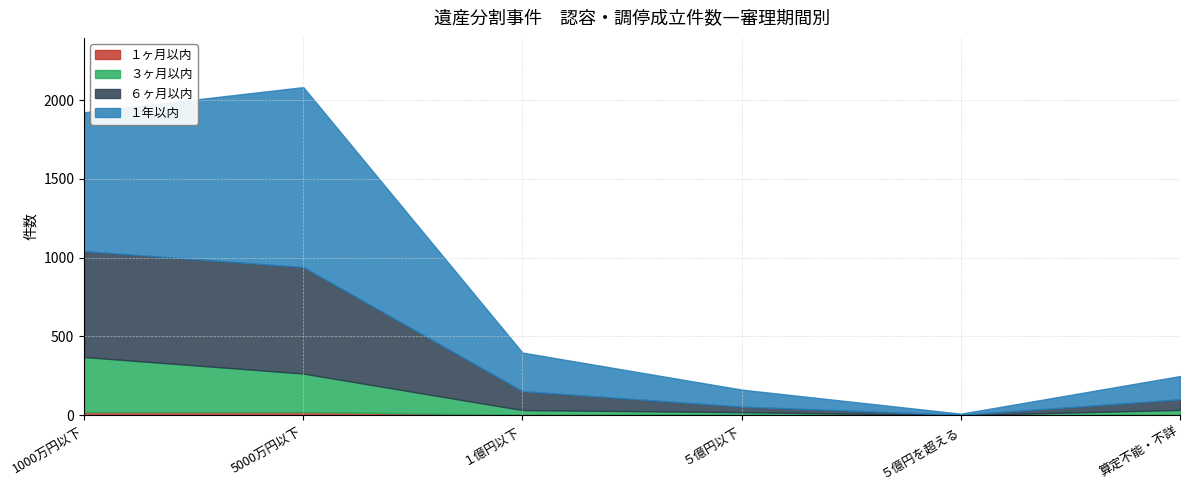

Which series has the largest range (max minus min)?

１年以内